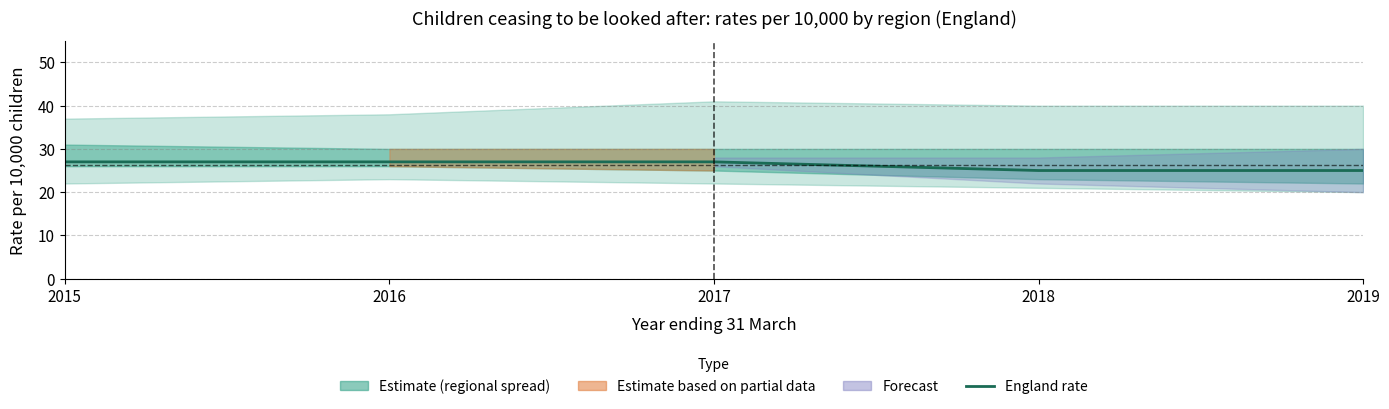

Which has a higher value, 2017 or 2016?

2017